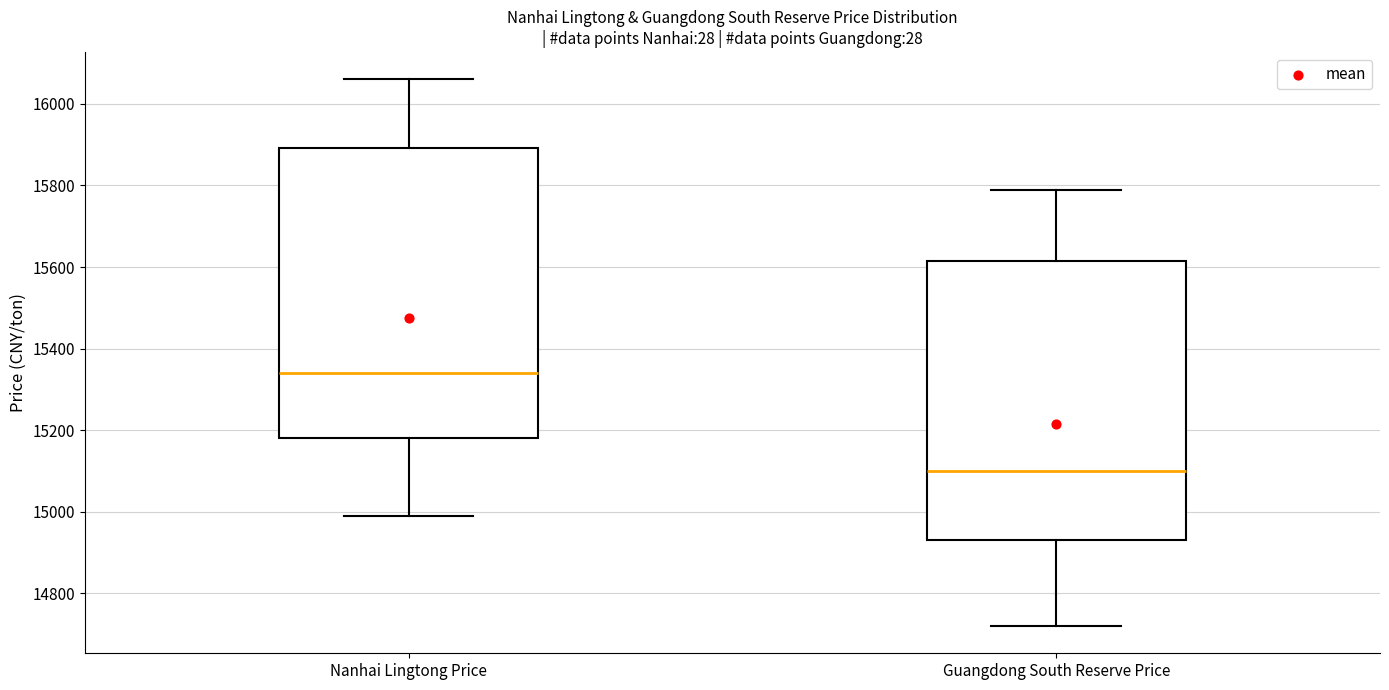

Which box's median line is the highest?

Nanhai Lingtong Price